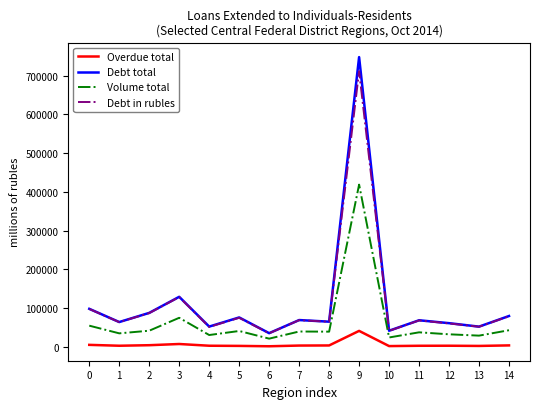

How many categories are shown in the chart?

15